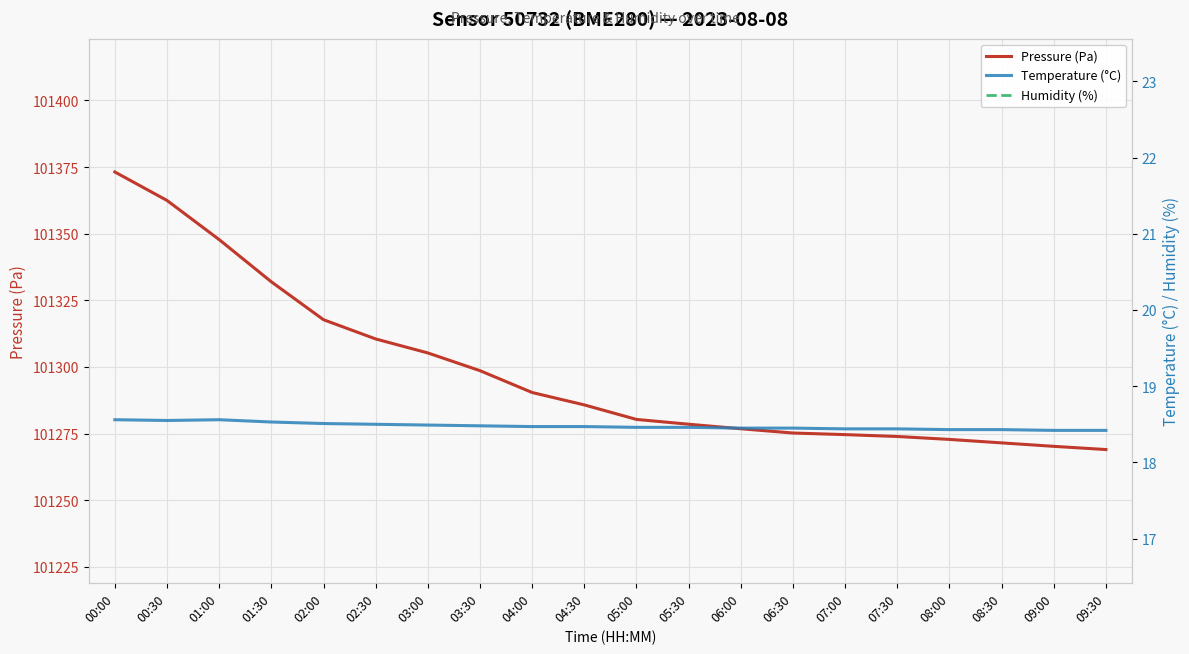

What is the sum of the Temperature (°C) values at 09:30 and 02:30?

36.9